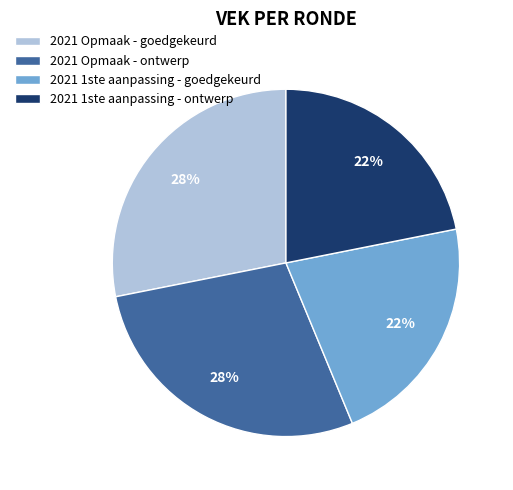

Does any single category account for the majority?

No